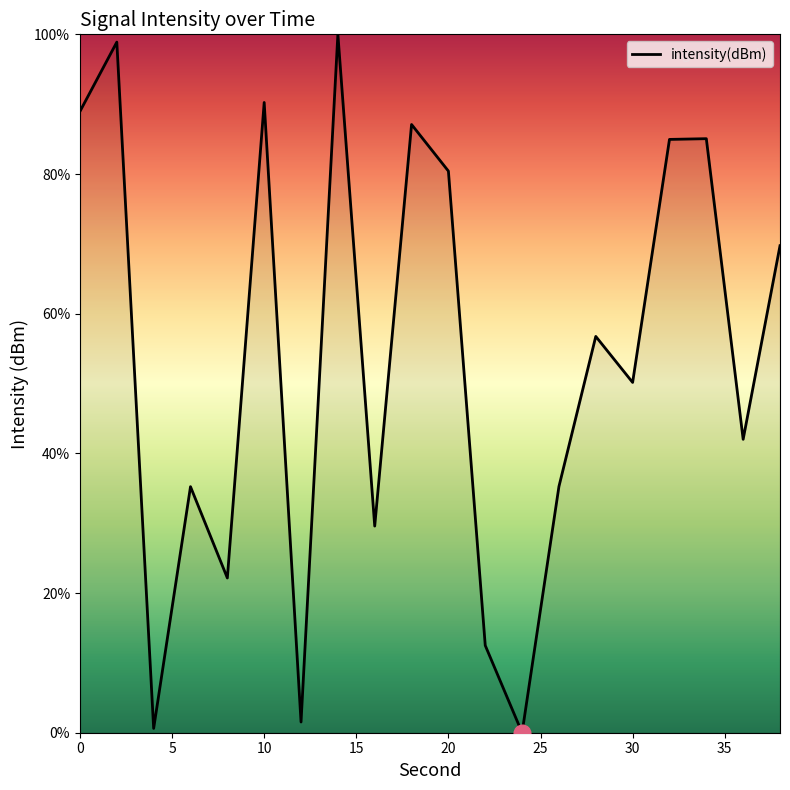

What is the greatest value displayed?

100.0